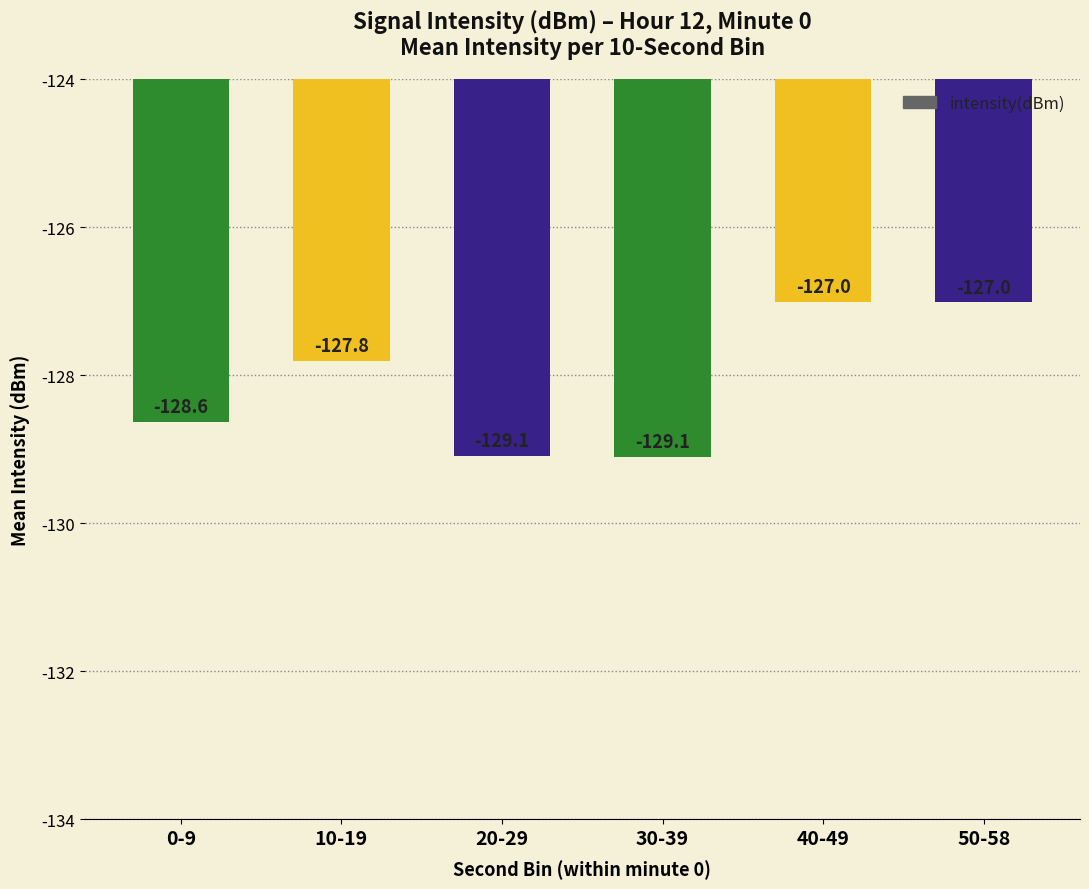

What is the difference between the values at 20-29 and 50-58?

2.1